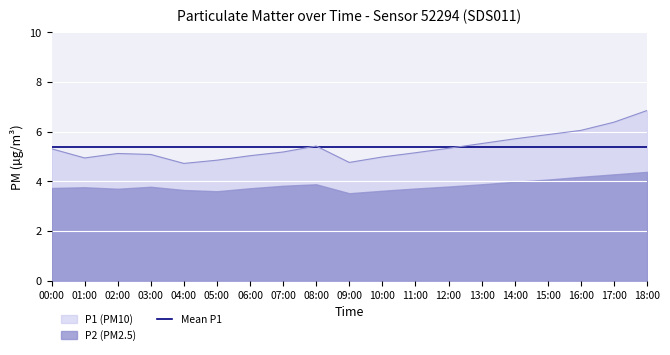

Reading left to right, transcribe all the data shown in this chart.

5.3	4.9	5.1	5.1	4.7	4.8	5.0	5.2	5.4	4.8	5.0	5.2	5.3	5.5	5.7	5.9	6.0	6.4	6.8